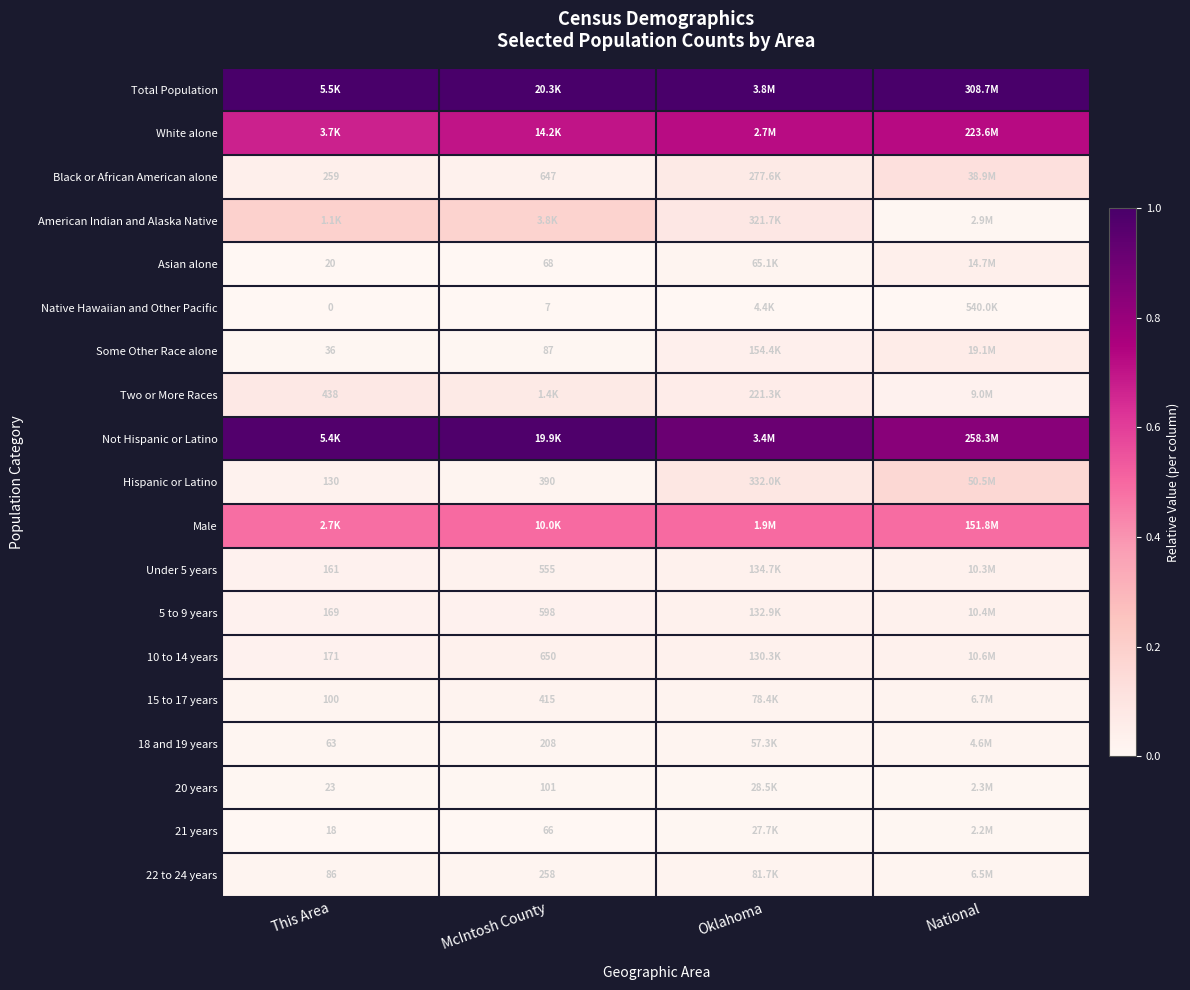

What is the difference between the highest and lowest values at National?

1.0